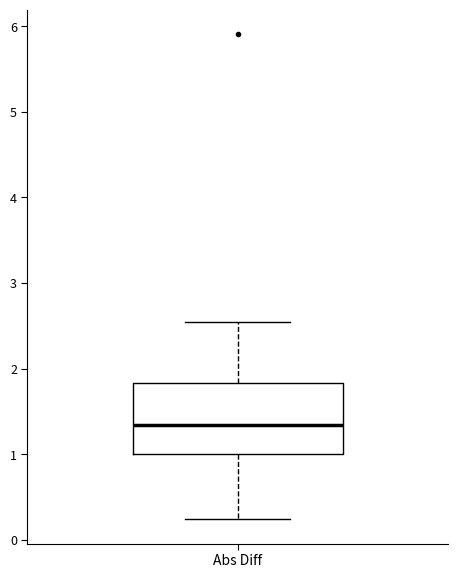

Transcribe this box plot: give where the median line is, the range the box spans, and where the two whiskers end, as read against the y-axis. The values are not printed on the chart, so give them approximately, as read against the axis.

median 1.3, box 1.0 to 1.8, whiskers 0.2 to 2.5